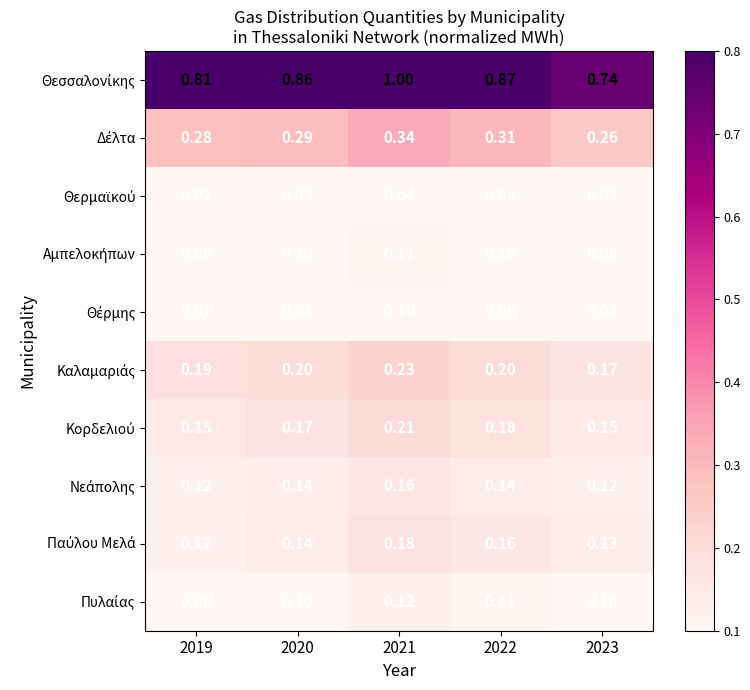

Which series has the widest spread of values?

Θεσσαλονίκης